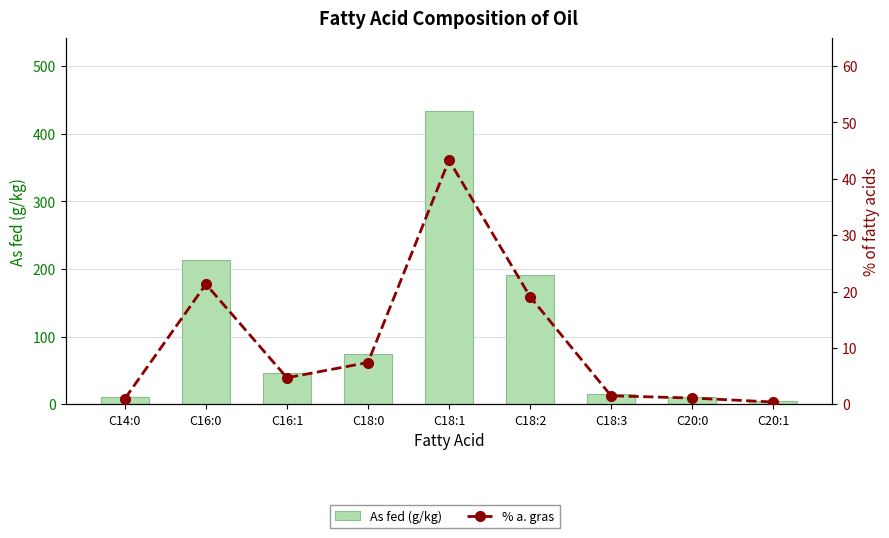

Reading left to right, what are all the values shown in this chart?

As fed (g/kg): 10.2	213.0	46.6	74.1	433.0	191.0	14.8	11.0	4.1
% a. gras: 1.0	21.3	4.7	7.4	43.3	19.1	1.5	1.1	0.4